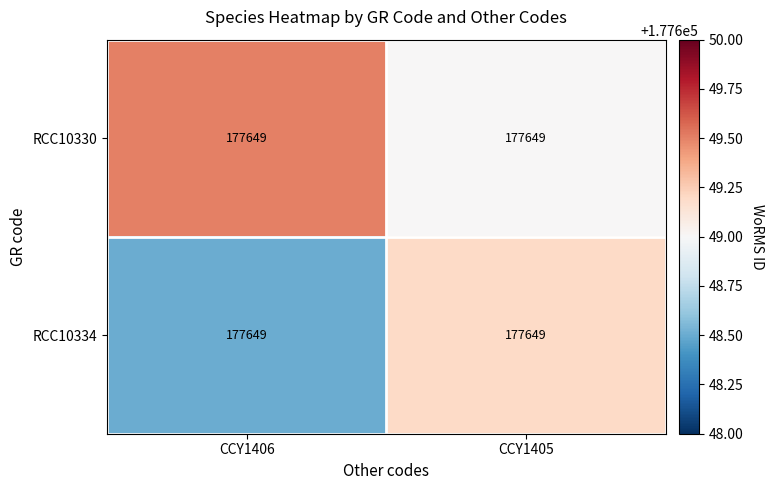

What is the minimum value shown in the chart?

177648.5